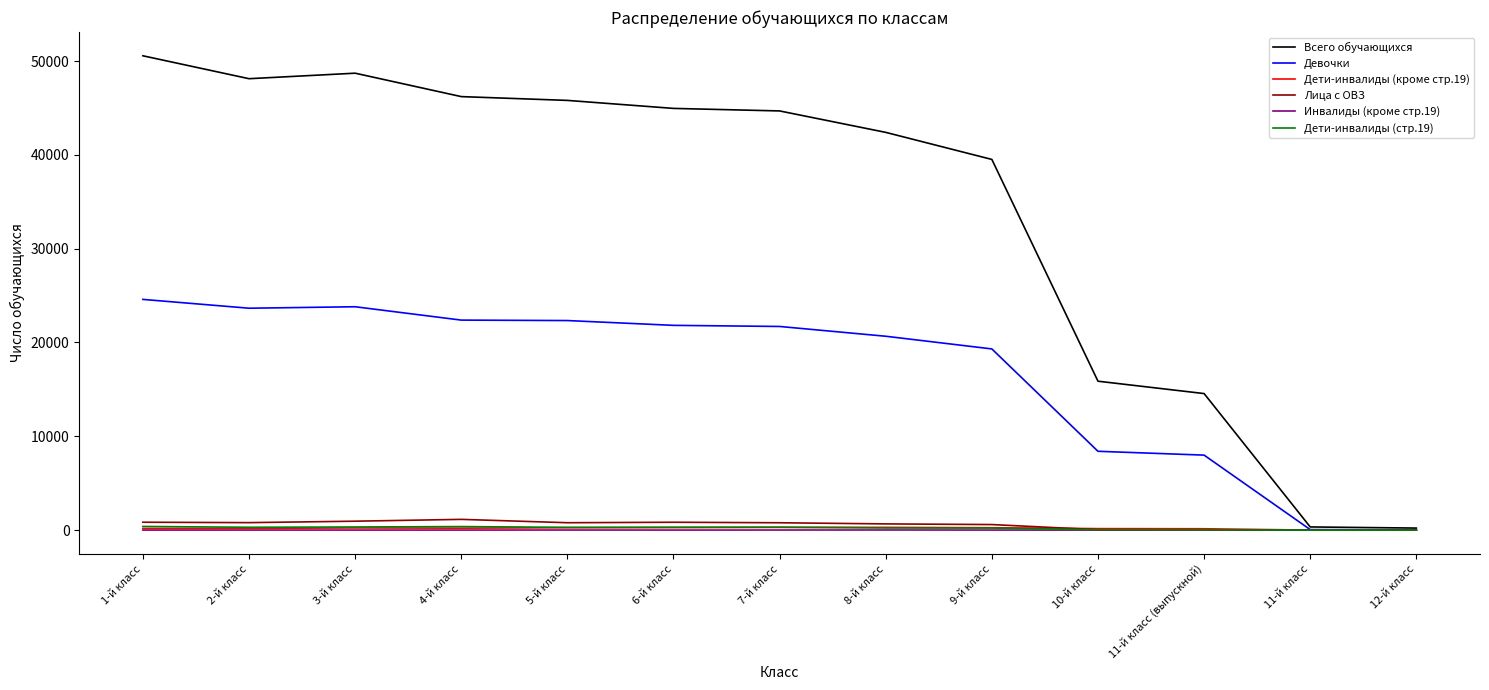

What value does the Инвалиды (кроме стр.19) series have at 1-й класс?

7